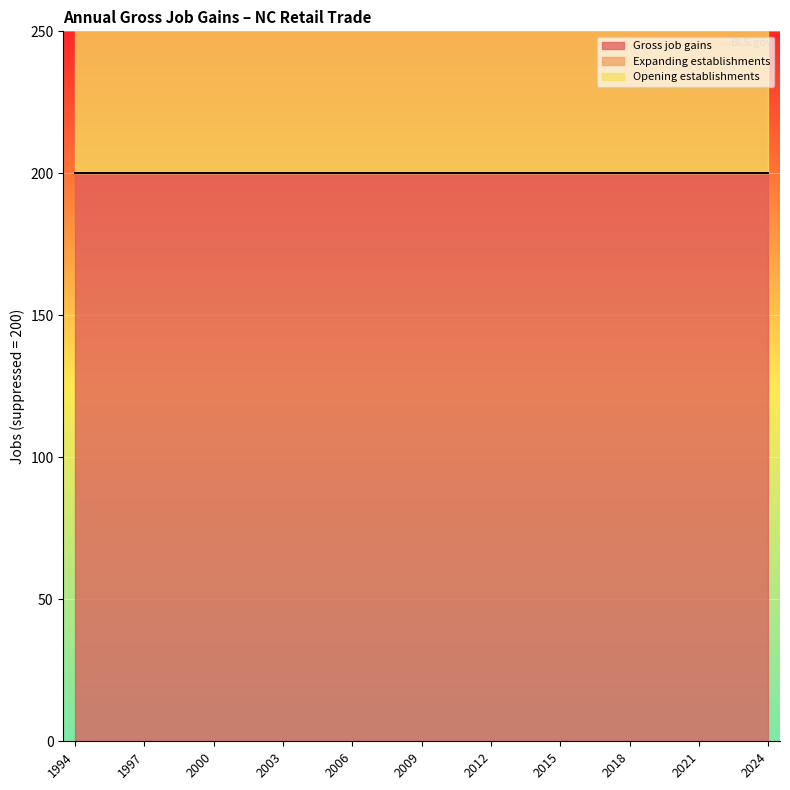

How many lines are shown in the chart?

3